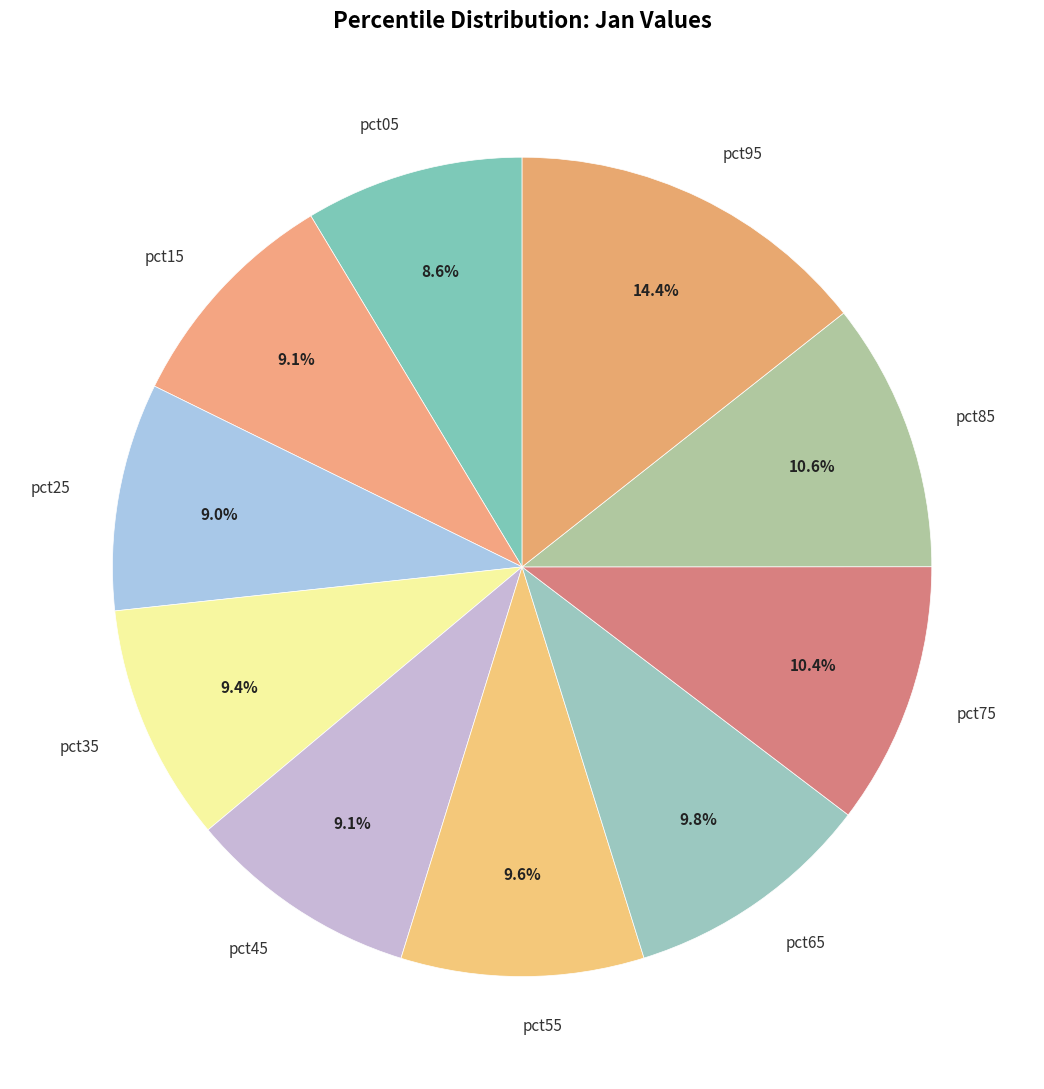

The pct95 slice represents 29% of the pie. True or false?

False